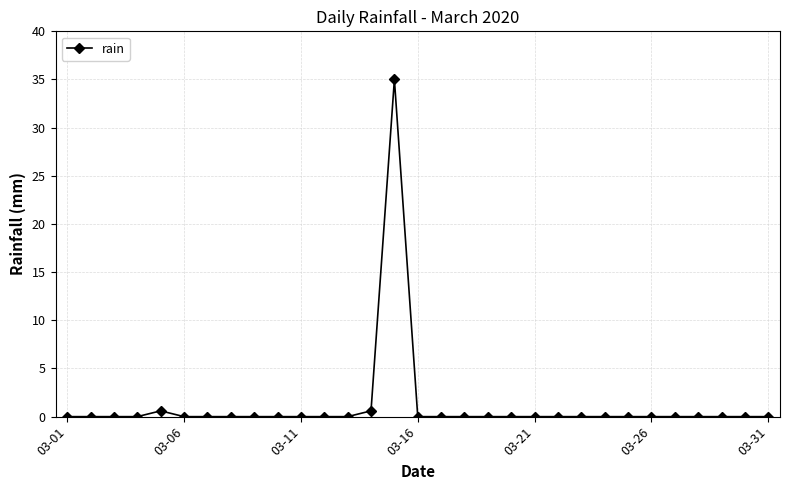

What is the difference between the maximum and minimum values?

35.0